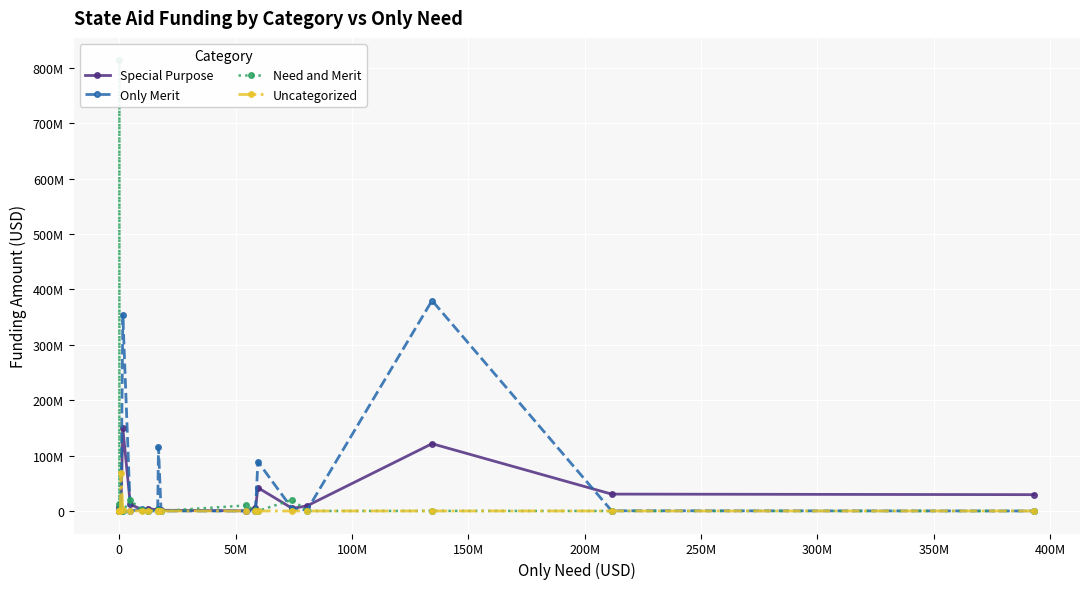

How many data points in Special Purpose are above 4626871?

9